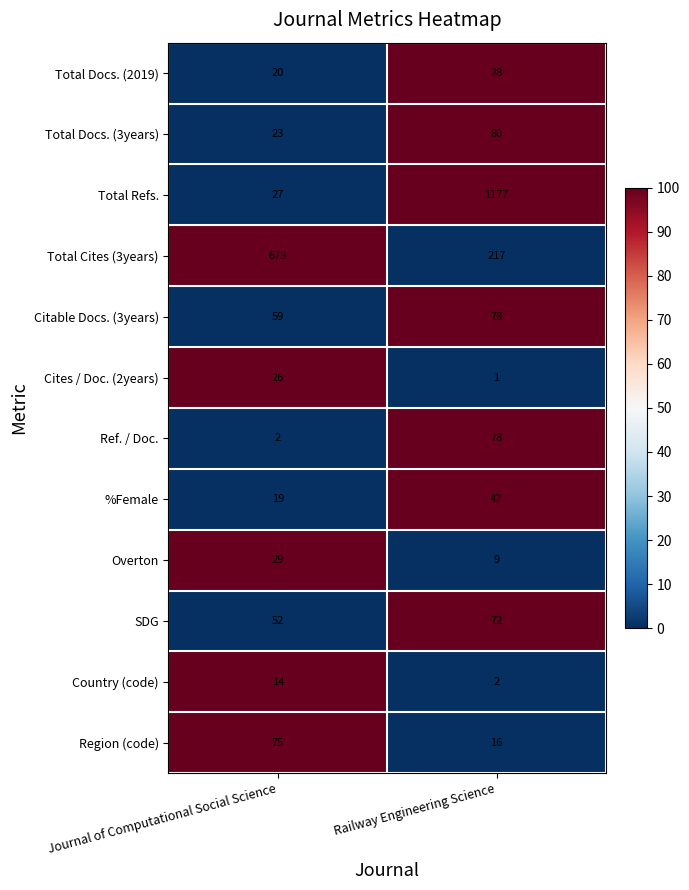

What is the total value across all series at Railway Engineering Science?

1800